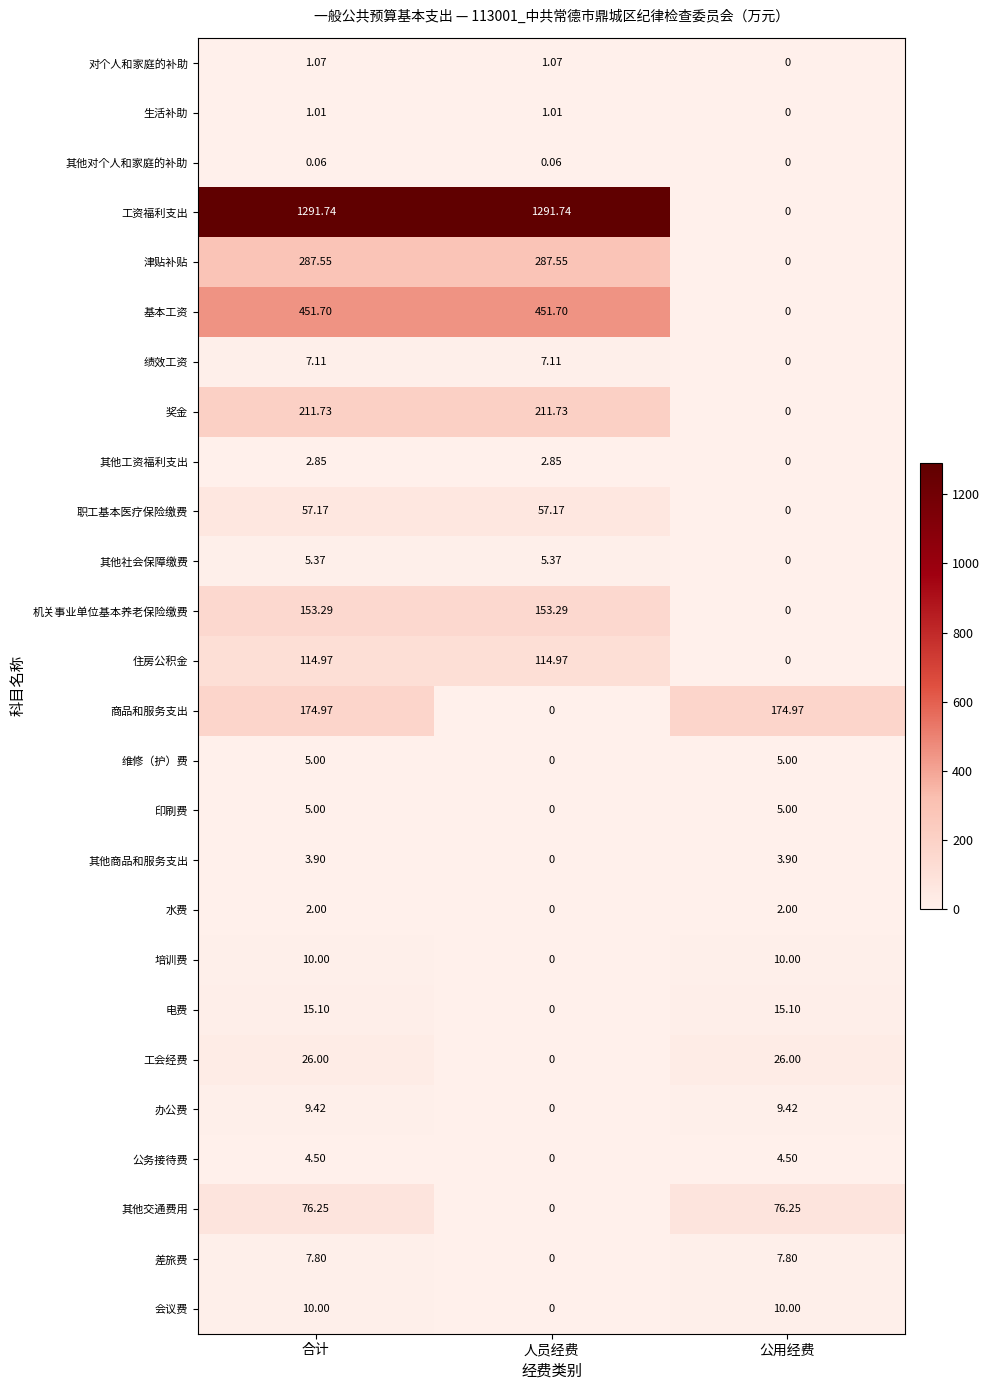

Is the value of 绩效工资 at 合计 greater than the value of 水费 at 公用经费?

Yes